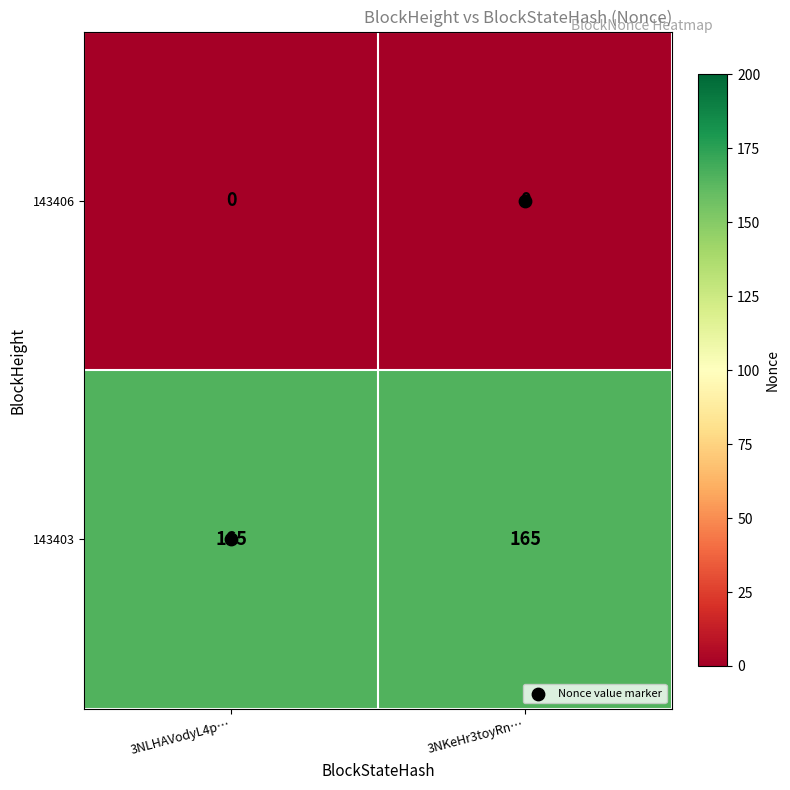

What is the sum of the 143403 values at 3NLHAVodyL4p… and 3NKeHr3toyRn…?

330